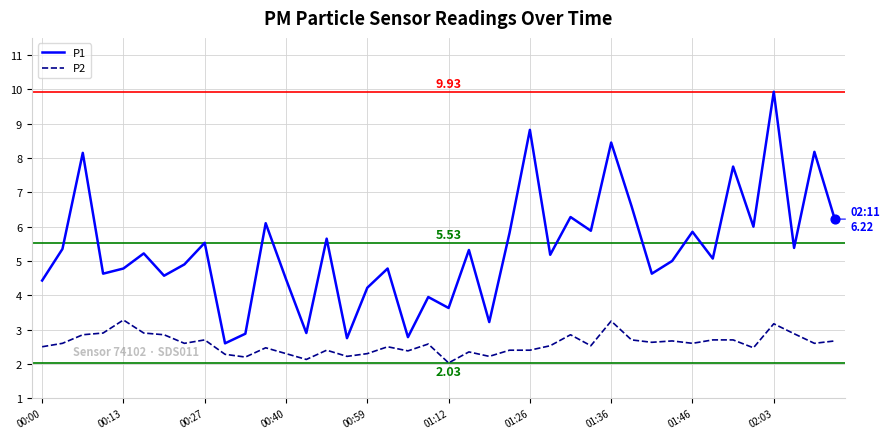

Which series has the largest total across all categories?

P1